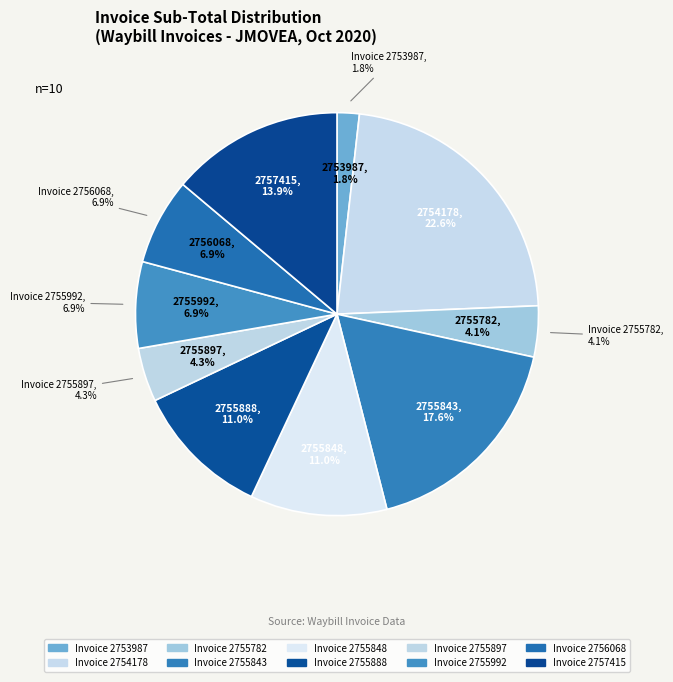

Is 2755888 the majority of the pie?

No